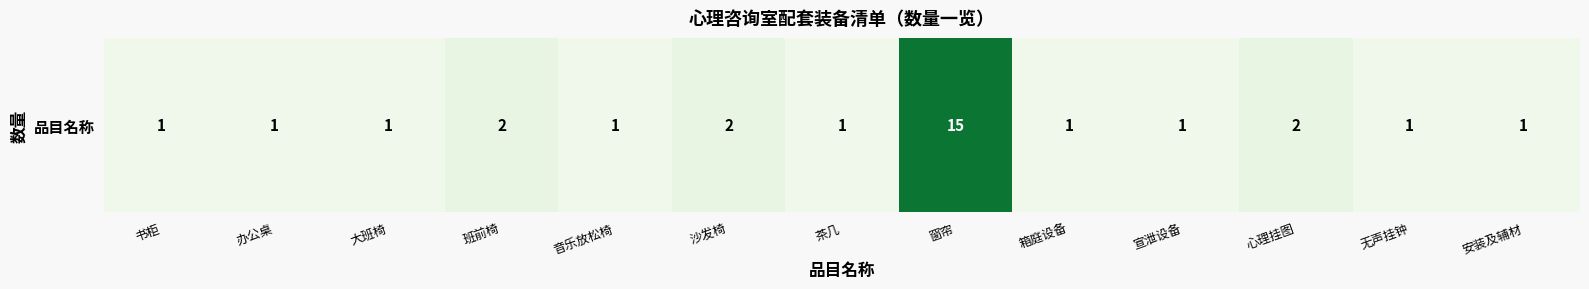

Count the number of categories in the chart.

13